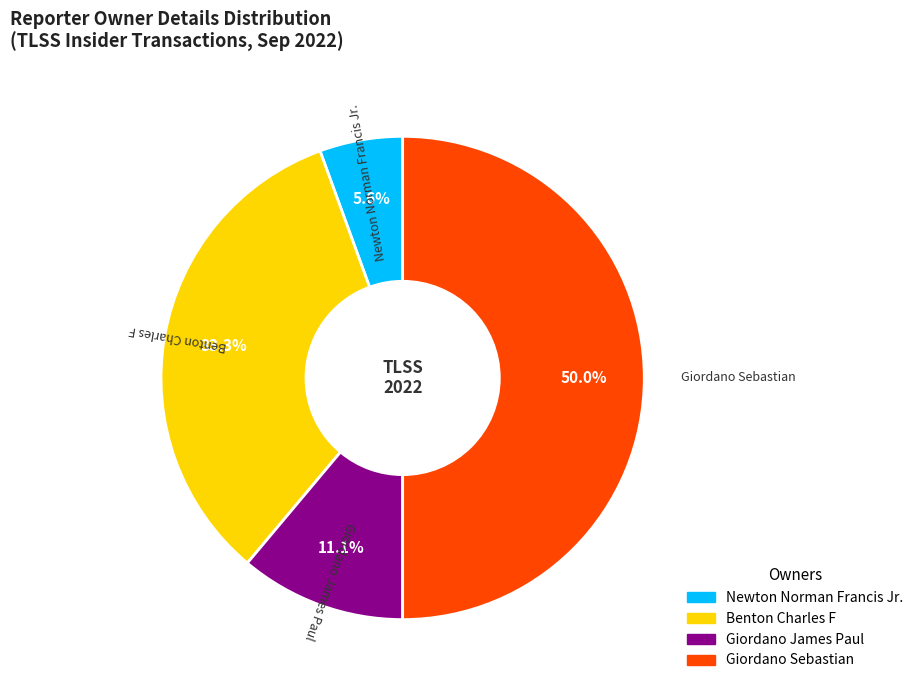

Rank the categories by value from highest to lowest.

Giordano Sebastian, Benton Charles F, Giordano James Paul, Newton Norman Francis Jr.